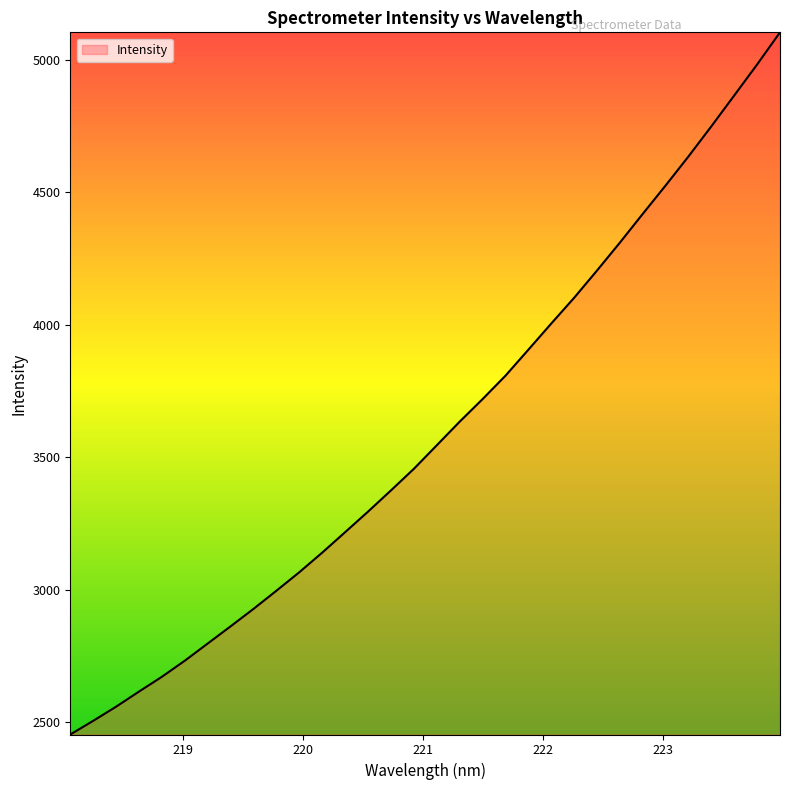

Count the number of values greater than 3545.

16